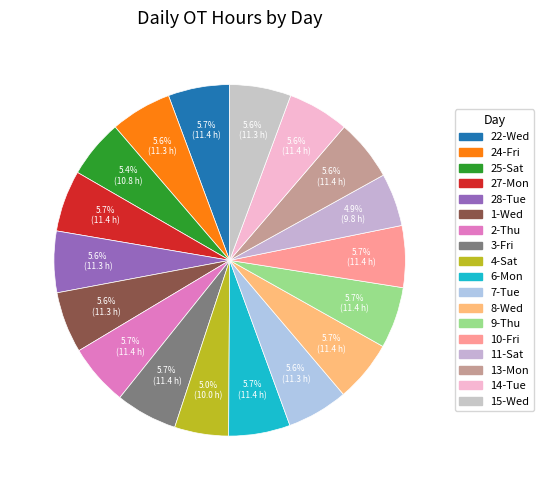

Count the number of slices in the pie.

18